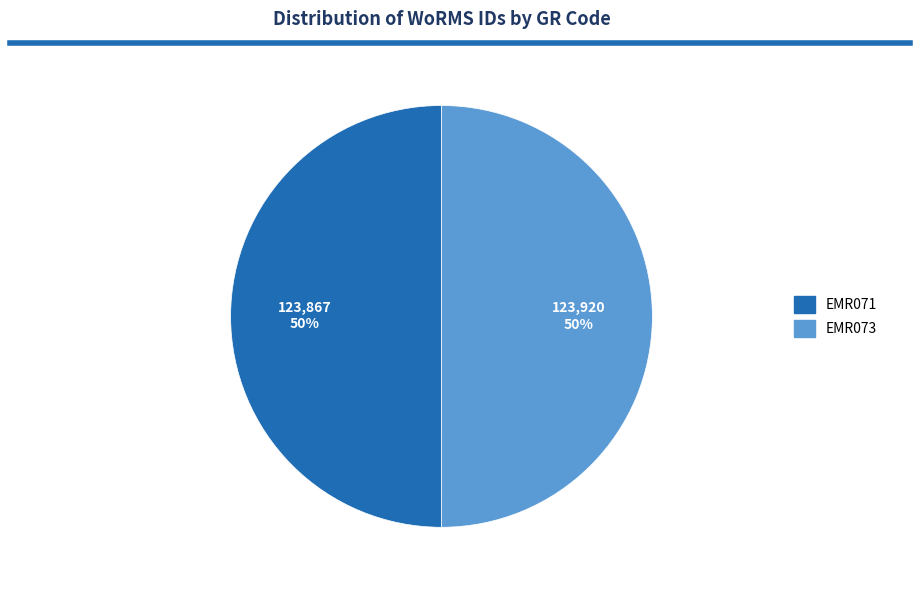

Do EMR071 and EMR073 together represent more than half of the pie?

Yes